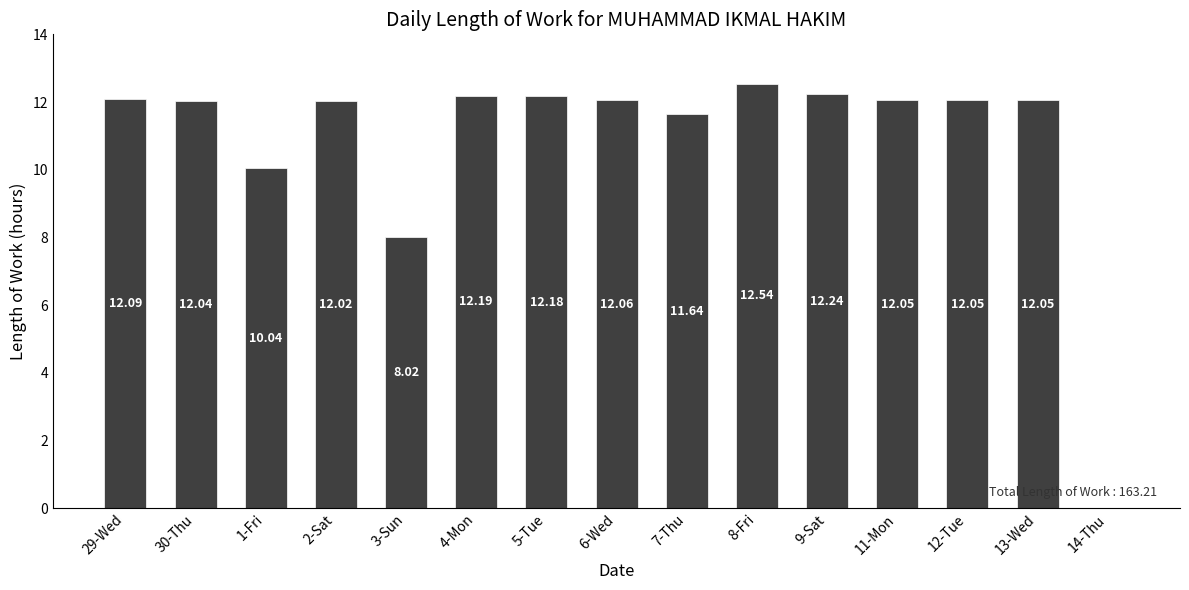

What is the ratio of the value at 5-Tue to the value at 29-Wed?

1.0